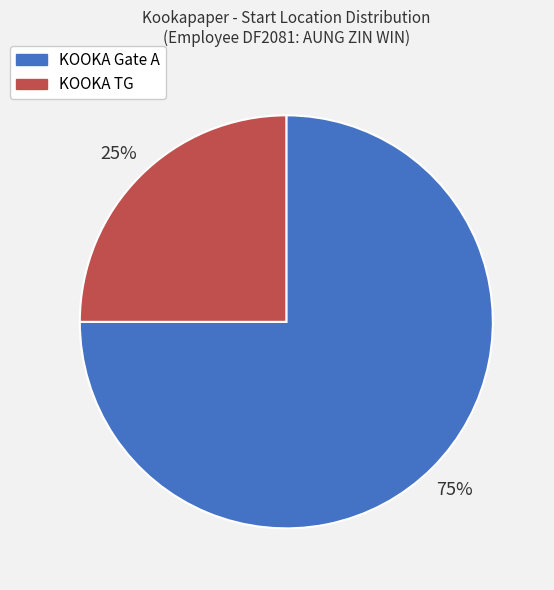

Which category has the biggest portion of the pie?

KOOKA Gate A